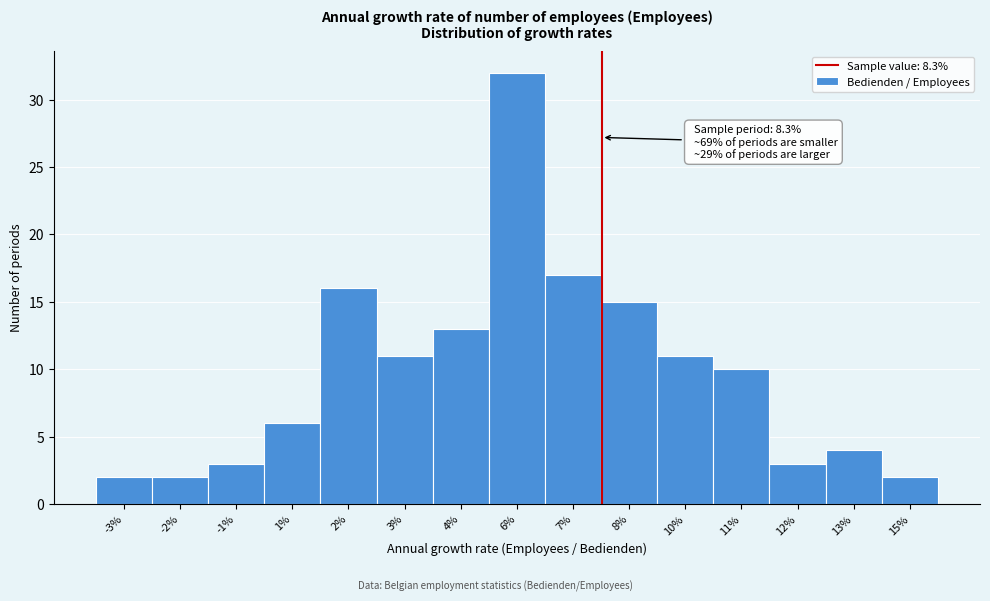

Reading left to right, transcribe all the data shown in this chart.

2	2	3	6	16	11	13	32	17	15	11	10	3	4	2